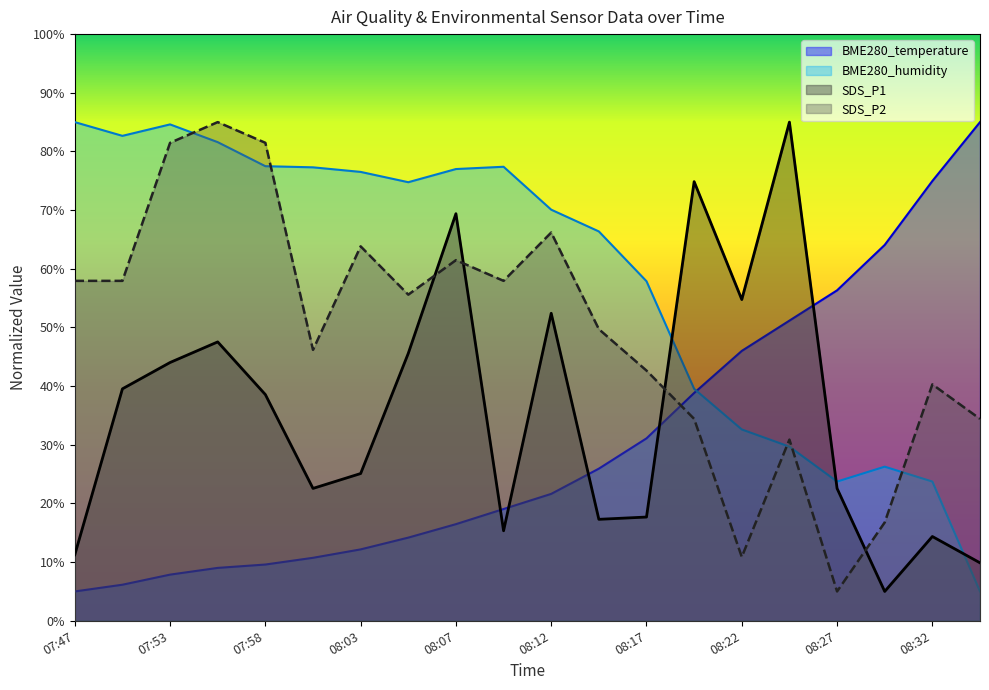

Where do BME280_temperature and BME280_humidity first cross each other?

08:20 and 08:22